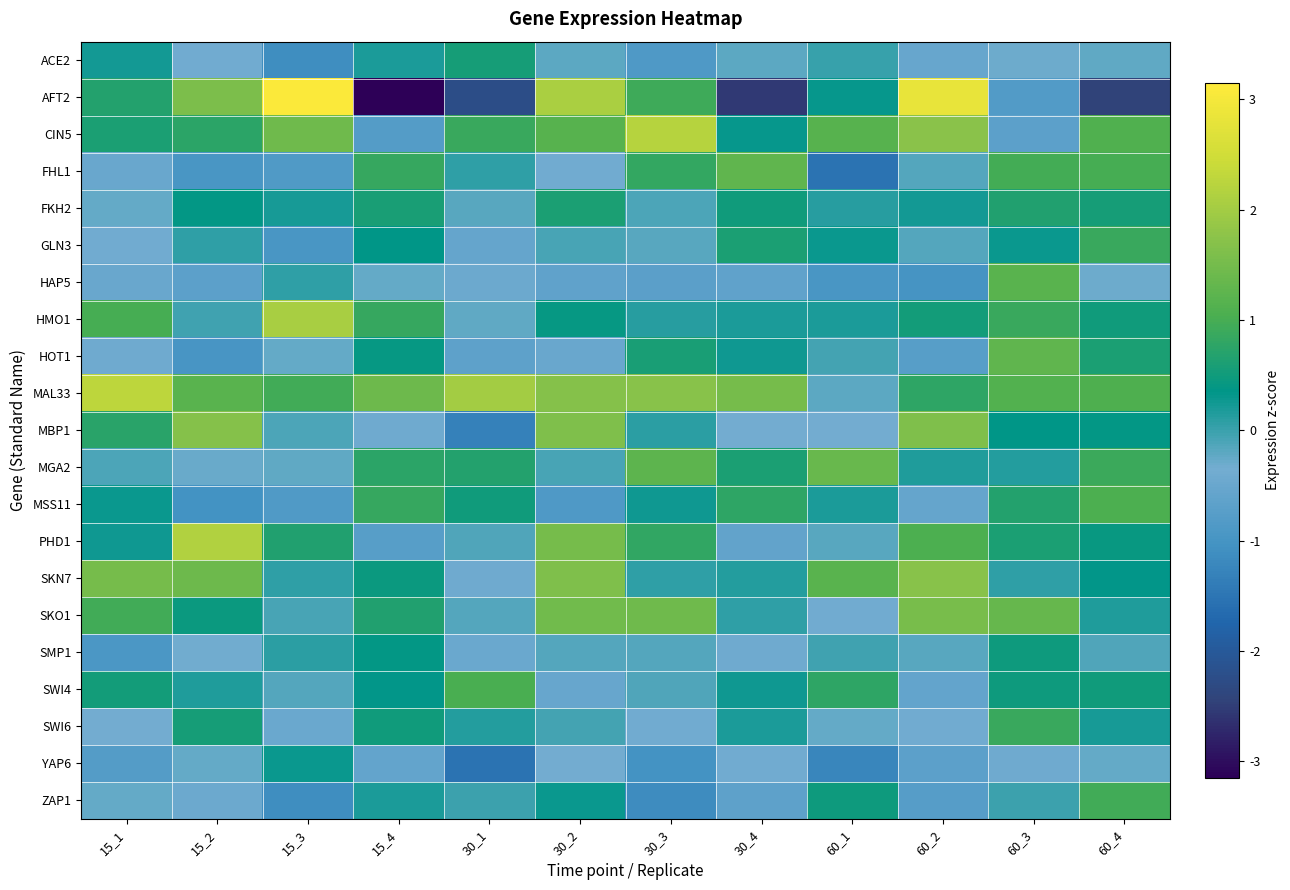

Reading right to left, what are all the values shown in this chart?

ACE2: 60_4=-0.2	60_3=-0.3	60_2=-0.5	60_1=0.0	30_4=-0.2	30_3=-0.9	30_2=-0.2	30_1=0.5	15_4=0.2	15_3=-1.1	15_2=-0.4	15_1=0.2
AFT2: 60_4=-2.4	60_3=-0.8	60_2=2.8	60_1=0.3	30_4=-2.6	30_3=0.9	30_2=2.1	30_1=-2.3	15_4=-3.1	15_3=3.1	15_2=1.6	15_1=0.7
CIN5: 60_4=1.1	60_3=-0.7	60_2=1.7	60_1=1.2	30_4=0.3	30_3=2.2	30_2=1.2	30_1=0.9	15_4=-0.8	15_3=1.4	15_2=0.8	15_1=0.6
FHL1: 60_4=1.0	60_3=1.0	60_2=-0.2	60_1=-1.5	30_4=1.3	30_3=0.8	30_2=-0.4	30_1=0.1	15_4=0.9	15_3=-0.9	15_2=-0.9	15_1=-0.5
FKH2: 60_4=0.6	60_3=0.6	60_2=0.2	60_1=0.1	30_4=0.5	30_3=-0.1	30_2=0.6	30_1=-0.2	15_4=0.6	15_3=0.2	15_2=0.4	15_1=-0.3
GLN3: 60_4=0.9	60_3=0.3	60_2=-0.2	60_1=0.3	30_4=0.6	30_3=-0.2	30_2=-0.1	30_1=-0.6	15_4=0.4	15_3=-0.9	15_2=0.1	15_1=-0.4
HAP5: 60_4=-0.3	60_3=1.2	60_2=-1.0	60_1=-1.0	30_4=-0.6	30_3=-0.7	30_2=-0.6	30_1=-0.5	15_4=-0.2	15_3=0.1	15_2=-0.7	15_1=-0.5
HMO1: 60_4=0.5	60_3=0.9	60_2=0.5	60_1=0.2	30_4=0.2	30_3=0.1	30_2=0.4	30_1=-0.2	15_4=0.9	15_3=2.0	15_2=-0.0	15_1=1.0
HOT1: 60_4=0.6	60_3=1.3	60_2=-0.8	60_1=-0.1	30_4=0.3	30_3=0.6	30_2=-0.5	30_1=-0.7	15_4=0.4	15_3=-0.3	15_2=-1.0	15_1=-0.4
MAL33: 60_4=1.1	60_3=1.1	60_2=0.8	60_1=-0.2	30_4=1.5	30_3=1.7	30_2=1.7	30_1=2.0	15_4=1.4	15_3=1.0	15_2=1.2	15_1=2.3
MBP1: 60_4=0.4	60_3=0.4	60_2=1.6	60_1=-0.3	30_4=-0.4	30_3=0.1	30_2=1.6	30_1=-1.3	15_4=-0.4	15_3=-0.1	15_2=1.7	15_1=0.7
MGA2: 60_4=0.9	60_3=0.1	60_2=0.2	60_1=1.4	30_4=0.6	30_3=1.2	30_2=-0.1	30_1=0.7	15_4=0.8	15_3=-0.2	15_2=-0.3	15_1=-0.1
MSS11: 60_4=1.0	60_3=0.7	60_2=-0.6	60_1=0.2	30_4=0.8	30_3=0.3	30_2=-0.9	30_1=0.5	15_4=0.9	15_3=-0.9	15_2=-1.1	15_1=0.3
PHD1: 60_4=0.4	60_3=0.6	60_2=1.1	60_1=-0.2	30_4=-0.6	30_3=0.8	30_2=1.5	30_1=-0.1	15_4=-0.8	15_3=0.7	15_2=2.2	15_1=0.3
SKN7: 60_4=0.3	60_3=0.1	60_2=1.7	60_1=1.2	30_4=0.1	30_3=0.1	30_2=1.6	30_1=-0.4	15_4=0.5	15_3=0.1	15_2=1.4	15_1=1.5
SKO1: 60_4=0.2	60_3=1.3	60_2=1.5	60_1=-0.4	30_4=0.1	30_3=1.4	30_2=1.5	30_1=-0.2	15_4=0.6	15_3=-0.1	15_2=0.5	15_1=1.0
SMP1: 60_4=-0.1	60_3=0.5	60_2=-0.2	60_1=-0.0	30_4=-0.4	30_3=-0.1	30_2=-0.2	30_1=-0.5	15_4=0.4	15_3=0.1	15_2=-0.3	15_1=-0.9
SWI4: 60_4=0.5	60_3=0.5	60_2=-0.6	60_1=0.8	30_4=0.2	30_3=-0.1	30_2=-0.5	30_1=1.0	15_4=0.3	15_3=-0.2	15_2=0.2	15_1=0.5
SWI6: 60_4=0.2	60_3=0.9	60_2=-0.4	60_1=-0.3	30_4=0.2	30_3=-0.4	30_2=-0.0	30_1=0.1	15_4=0.5	15_3=-0.5	15_2=0.6	15_1=-0.4
YAP6: 60_4=-0.2	60_3=-0.4	60_2=-0.7	60_1=-1.2	30_4=-0.4	30_3=-1.0	30_2=-0.4	30_1=-1.5	15_4=-0.6	15_3=0.3	15_2=-0.3	15_1=-0.8
ZAP1: 60_4=1.0	60_3=-0.0	60_2=-0.8	60_1=0.5	30_4=-0.6	30_3=-1.2	30_2=0.3	30_1=-0.0	15_4=0.2	15_3=-1.1	15_2=-0.5	15_1=-0.3